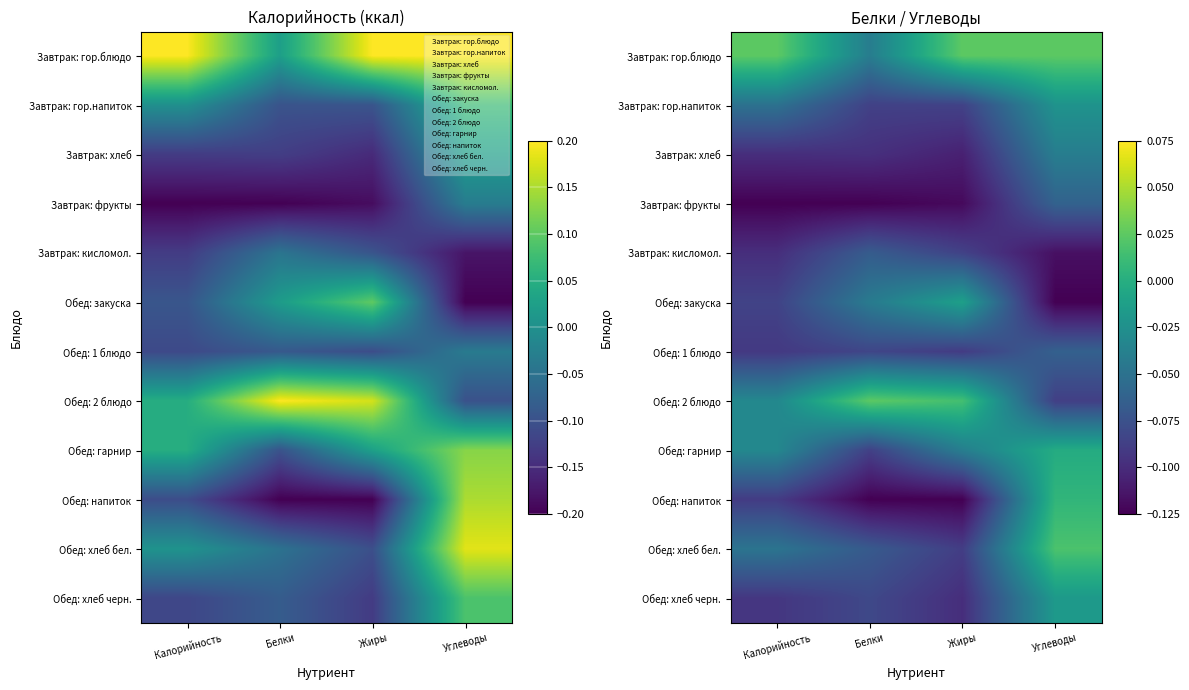

At Белки, list the series in order from smallest to largest.

Обед: напиток, Завтрак: фрукты, Завтрак: хлеб, Обед: гарнир, Завтрак: гор.напиток, Обед: 1 блюдо, Обед: хлеб черн., Обед: хлеб бел., Завтрак: кисломол., Обед: закуска, Завтрак: гор.блюдо, Обед: 2 блюдо